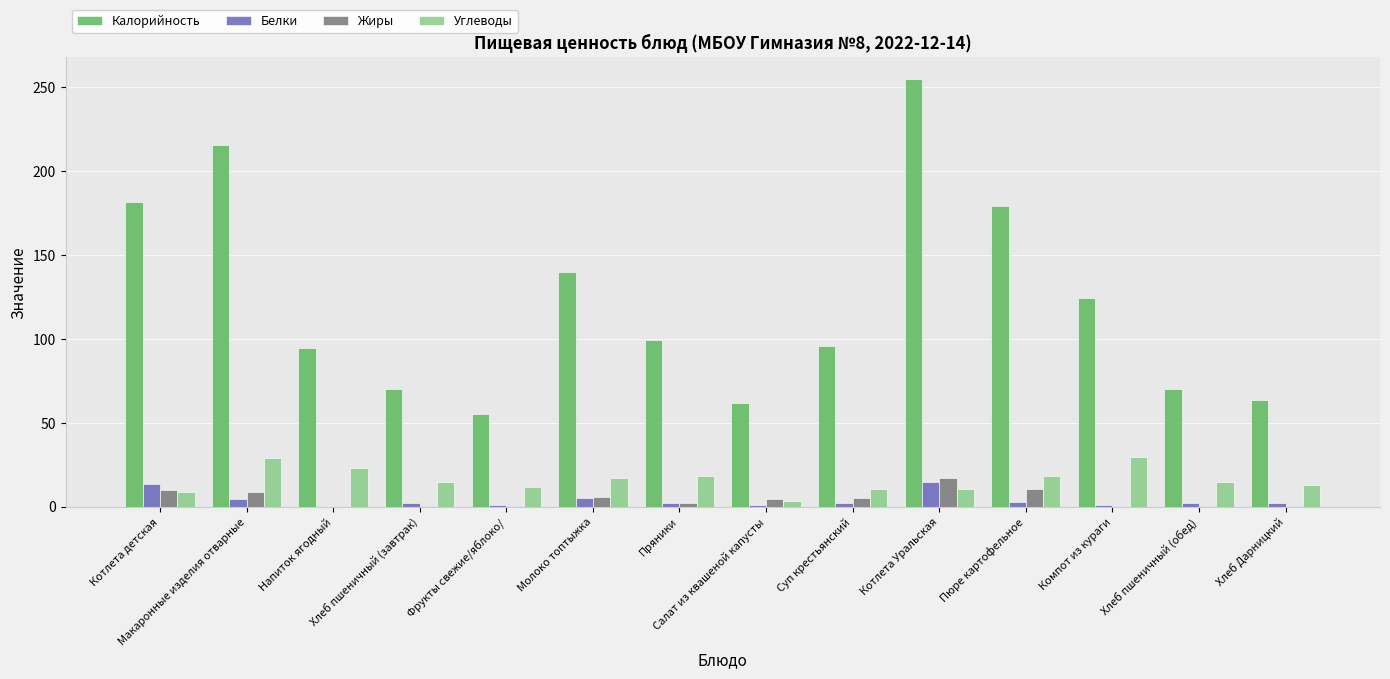

What value does the Калорийность series have at Хлеб пшеничный (завтрак)?

70.5